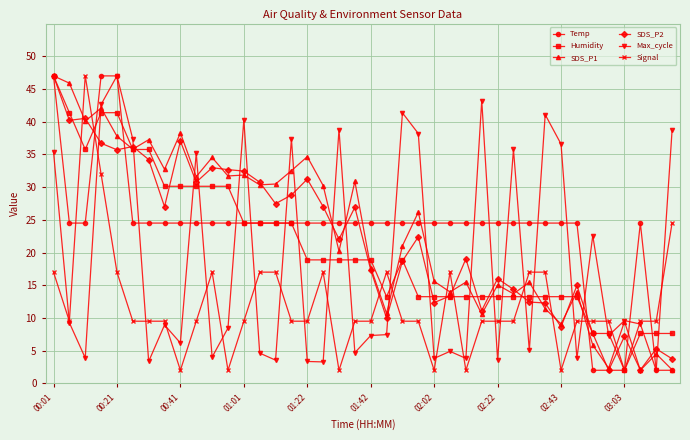

True or false: Signal has more than 2 interior local peaks.

True